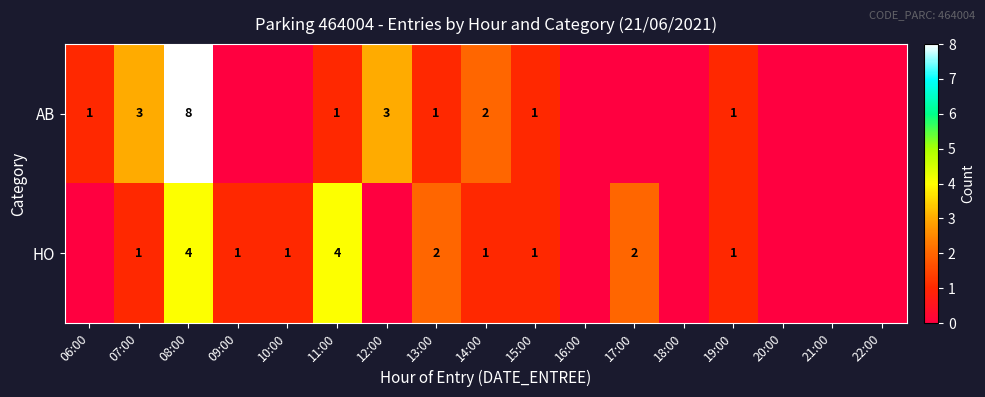

The value of AB at 07:00 is 3. True or false?

True